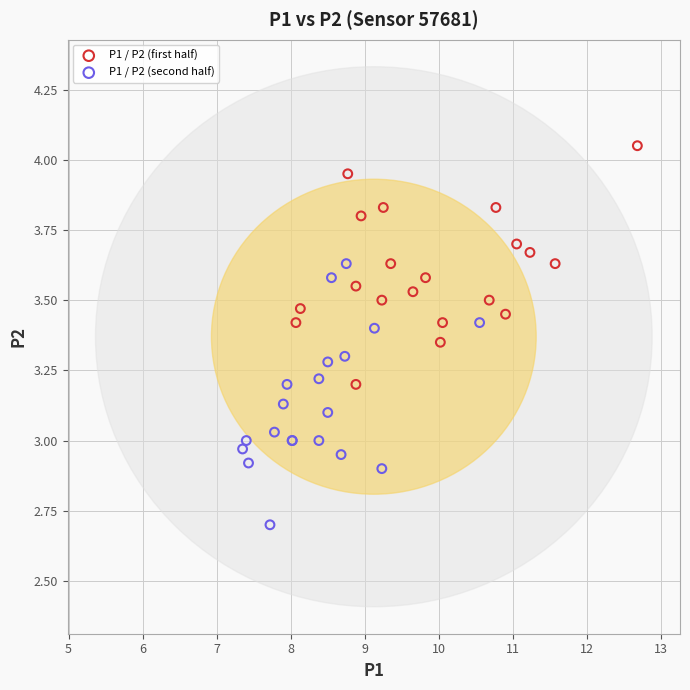

Which series contains the highest Y value?

P1 / P2 (first half)